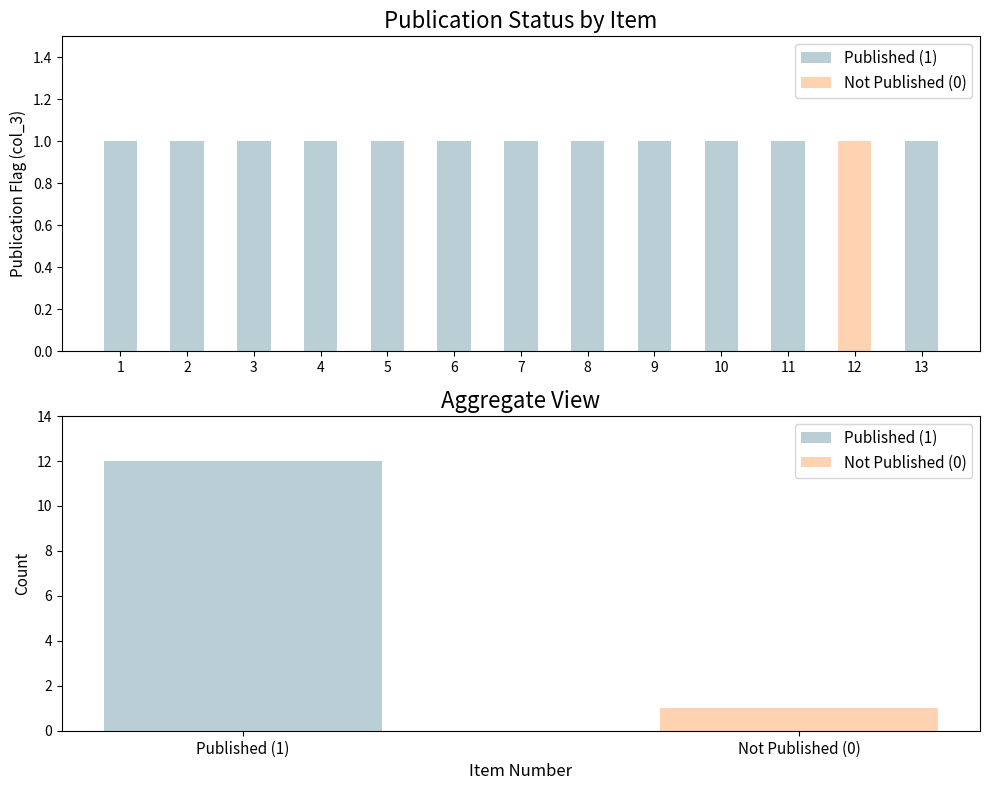

Is it true that Published (1) equals 1 at 7?

True